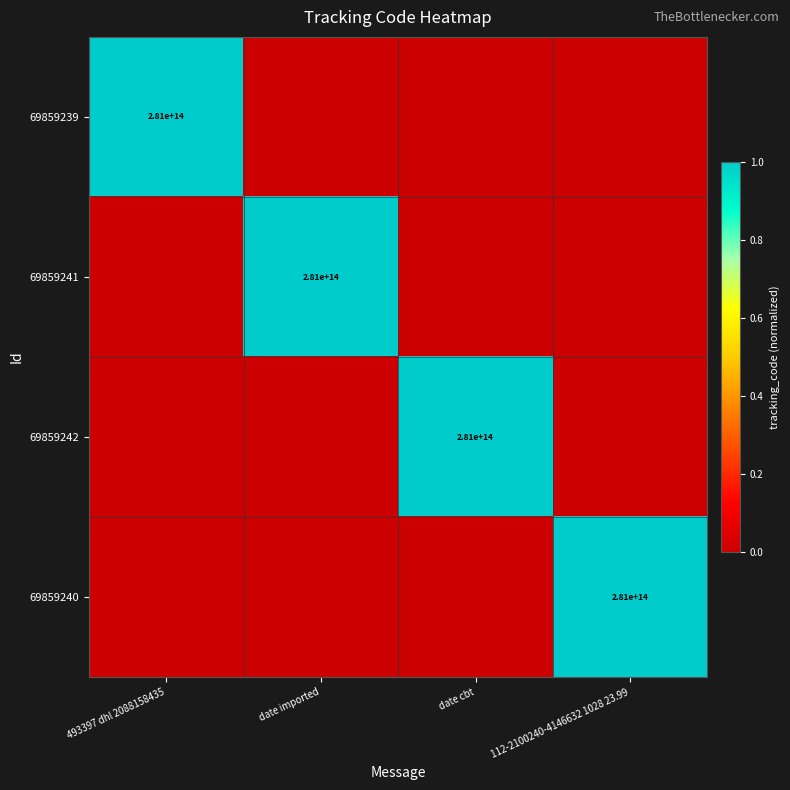

Is it true that 69859240 equals 281000000000000 at  112-2100240-4146632 1028 23.99?

True